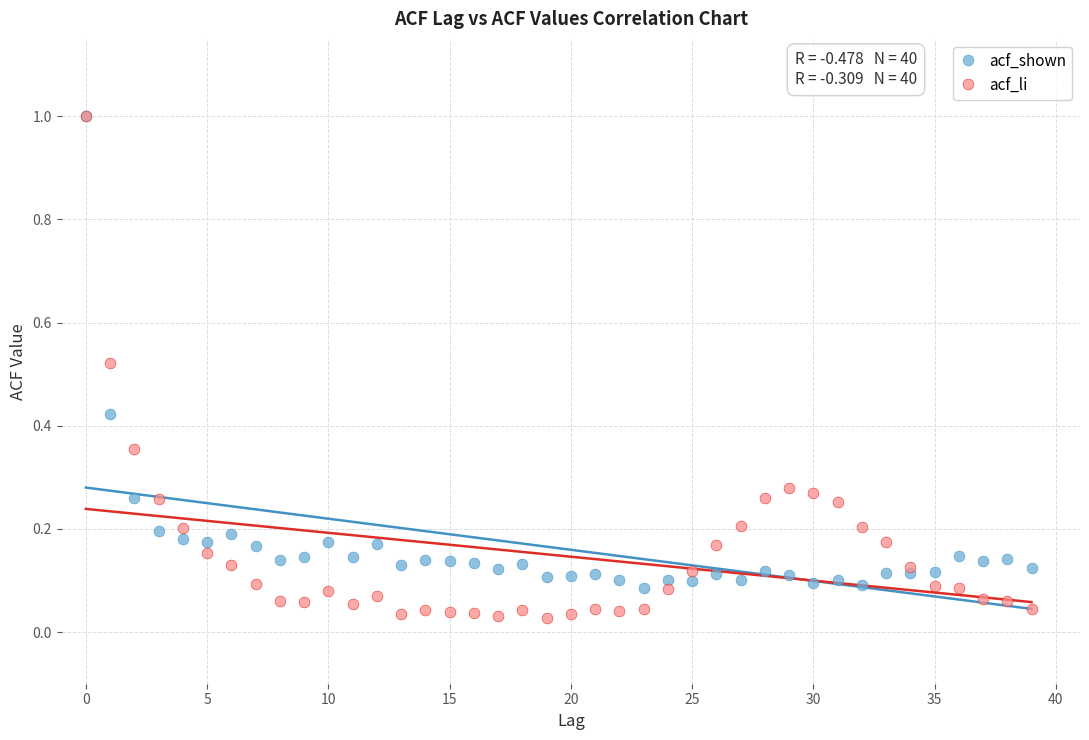

Which series has the widest spread of Y values?

acf_li